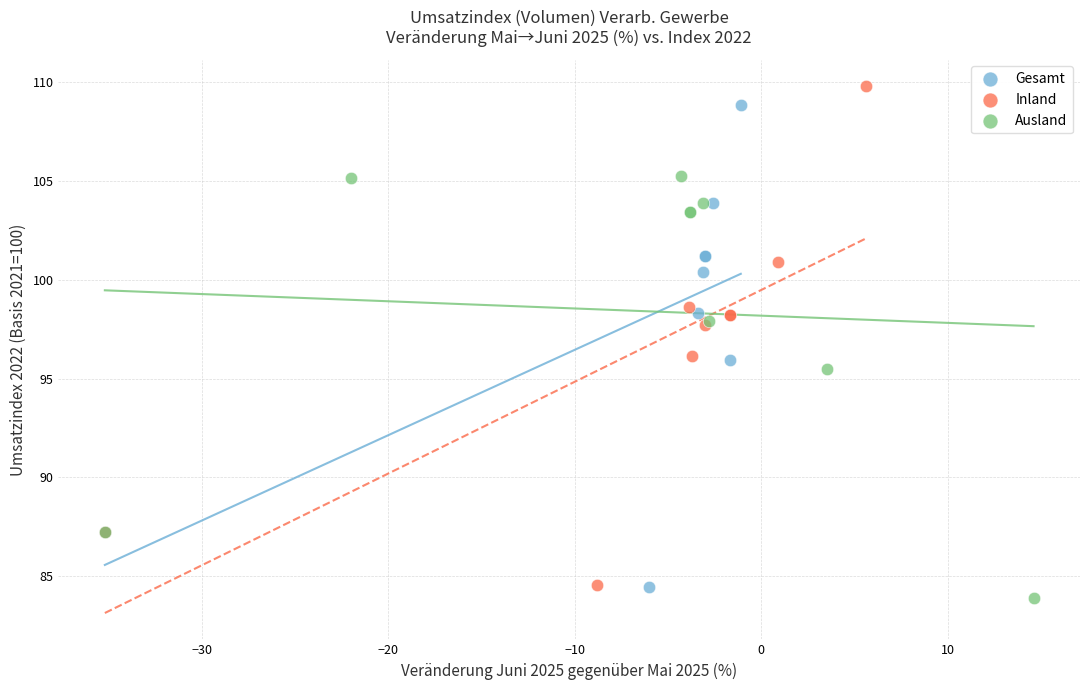

Which series has the largest Y range (max minus min)?

Inland